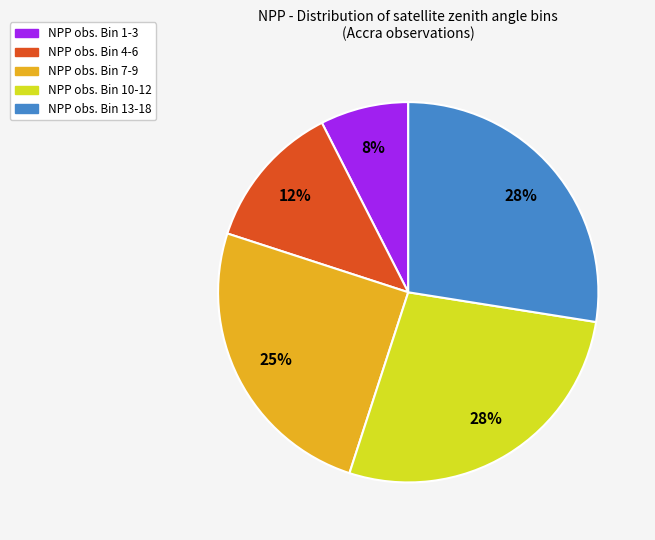

Is there any slice that represents more than half of the pie?

No